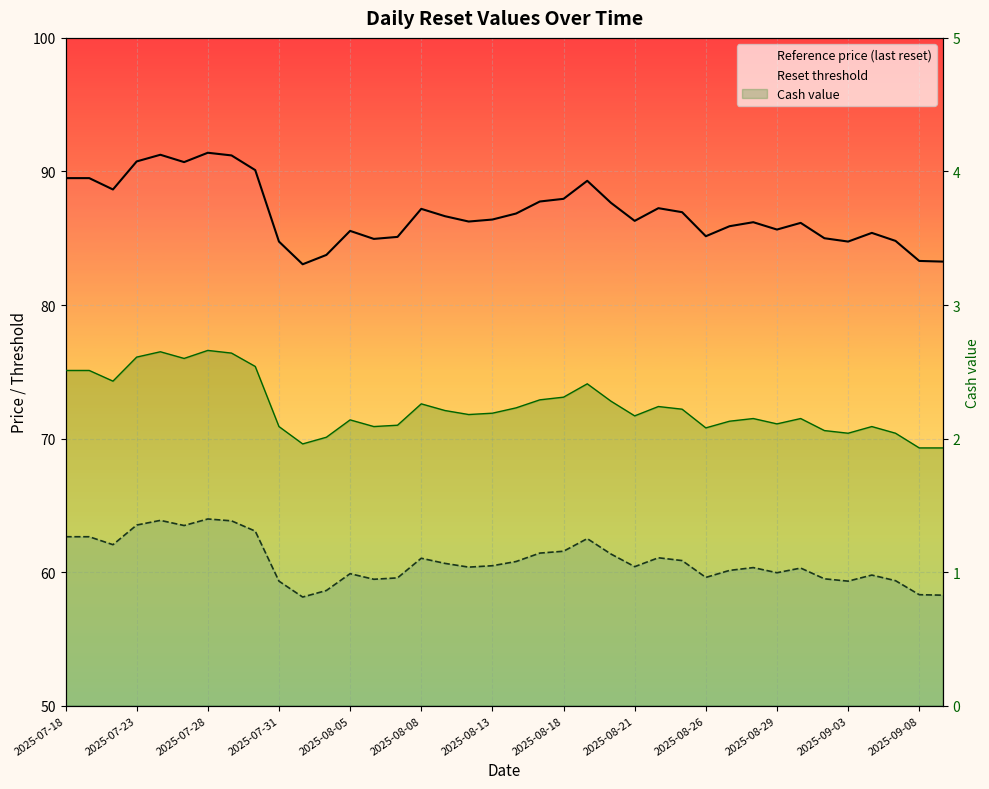

What is the difference between the highest and lowest values at 2025-08-26?

82.7